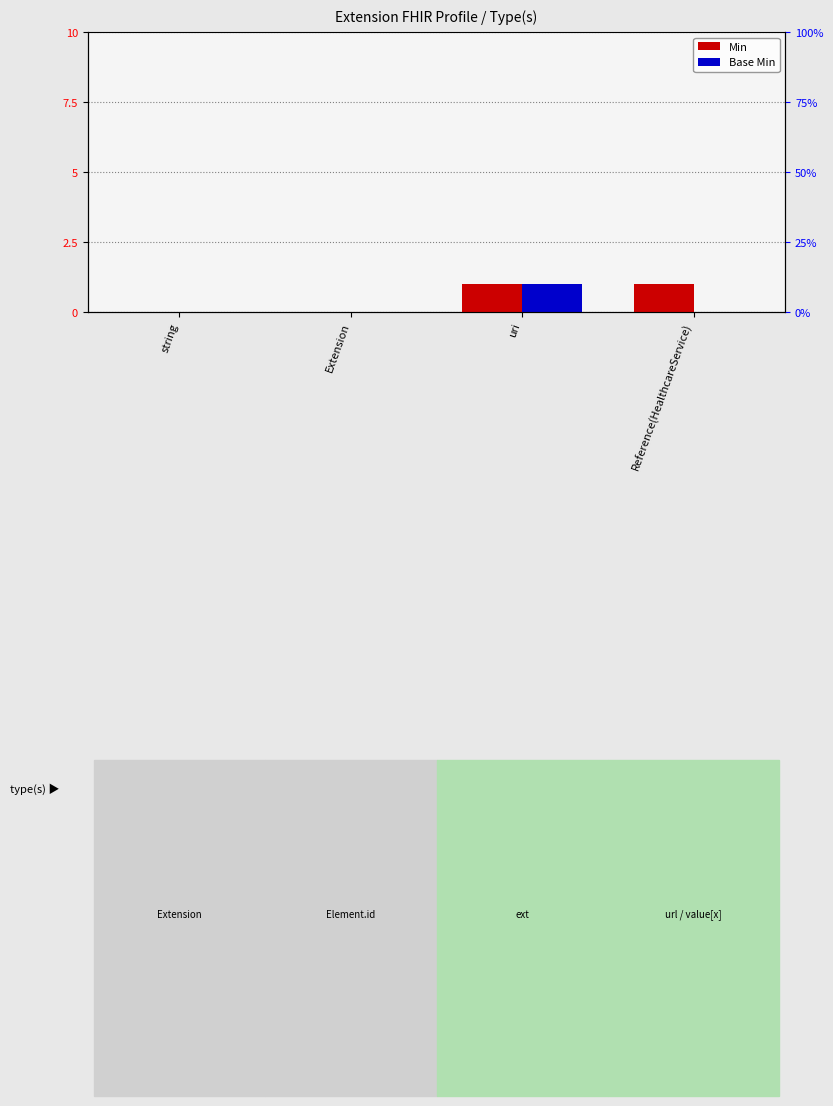

Which category has the highest value in the Base Min series?

uri